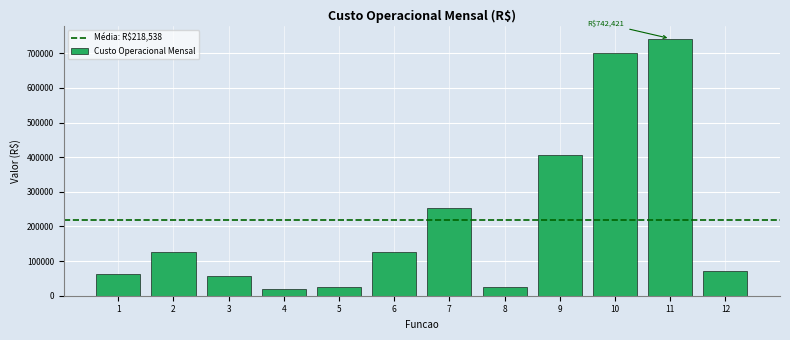

What is the value of the 2nd bar from the left?

127216.4